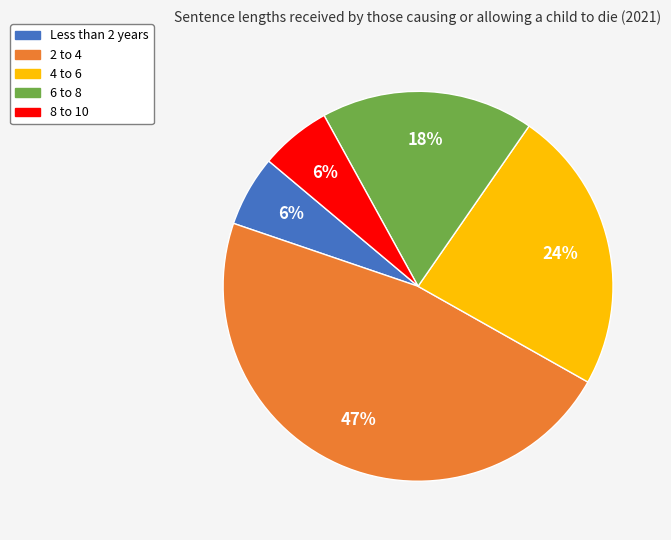

Is it true that 8 to 10 is 6% of the pie?

True